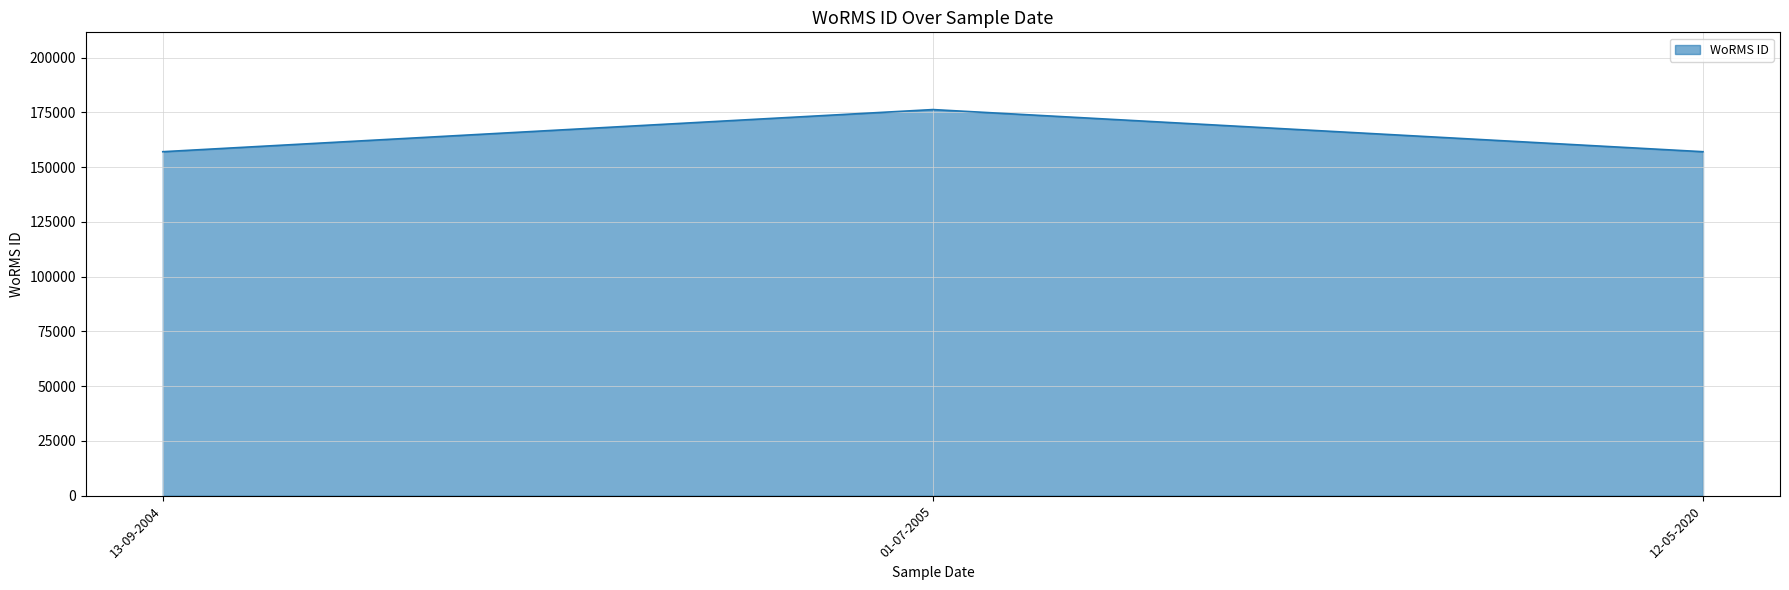

What is the minimum value shown in the chart?

157059